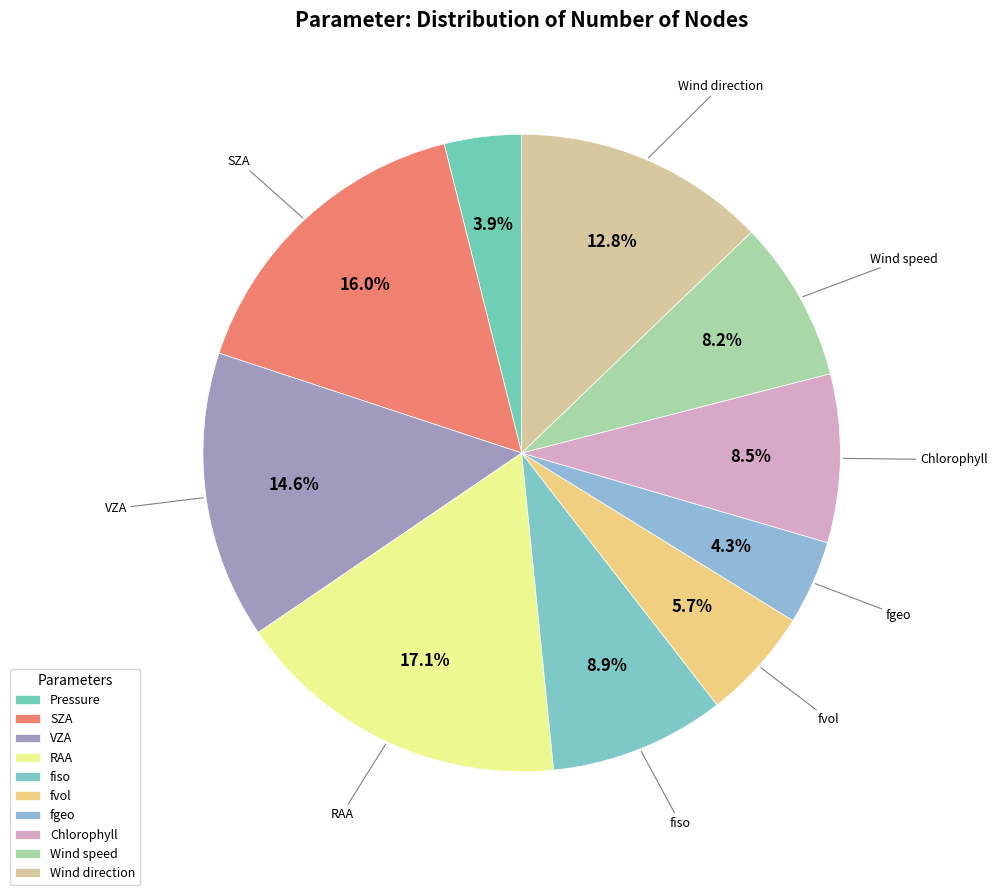

What percentage is the Wind speed slice, to the nearest percent?

8%